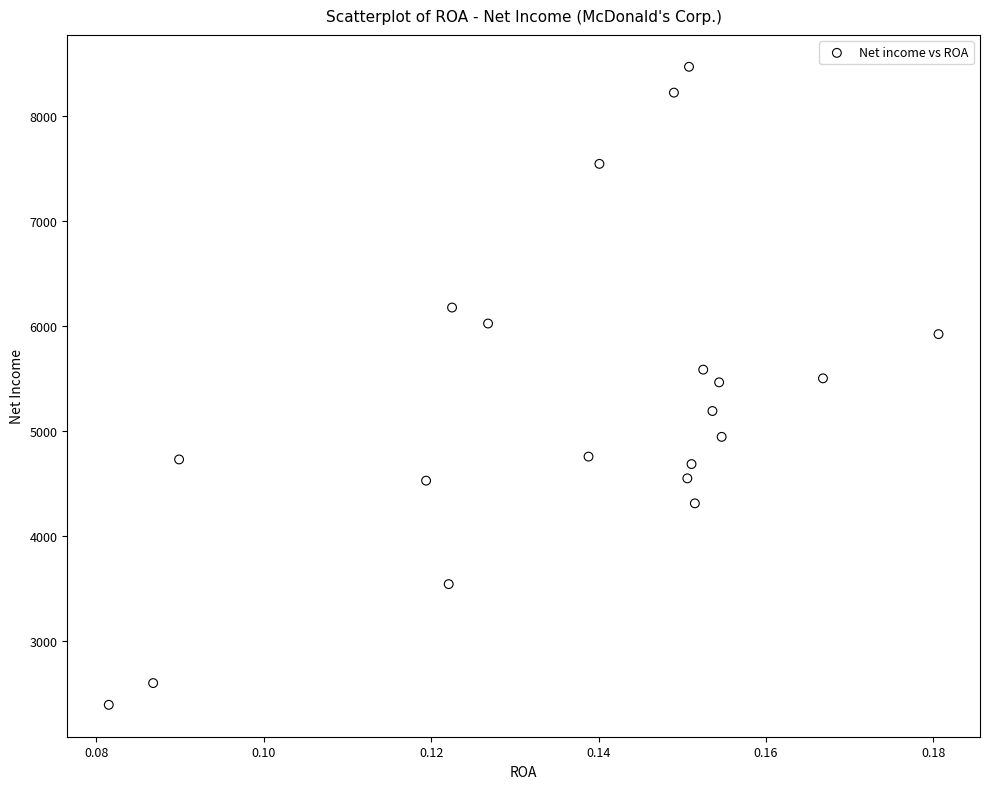

What is the range of Y values (max minus min)?

6074